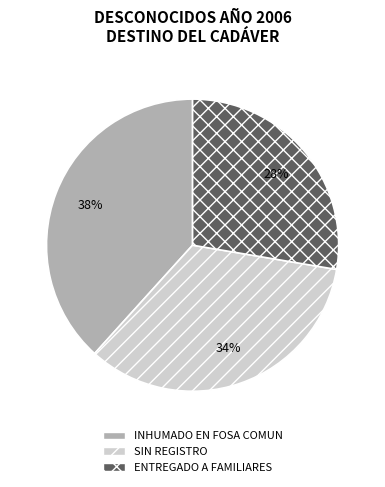

To the nearest percent, what is the combined percentage of ENTREGADO A FAMILIARES and SIN REGISTRO?

62%